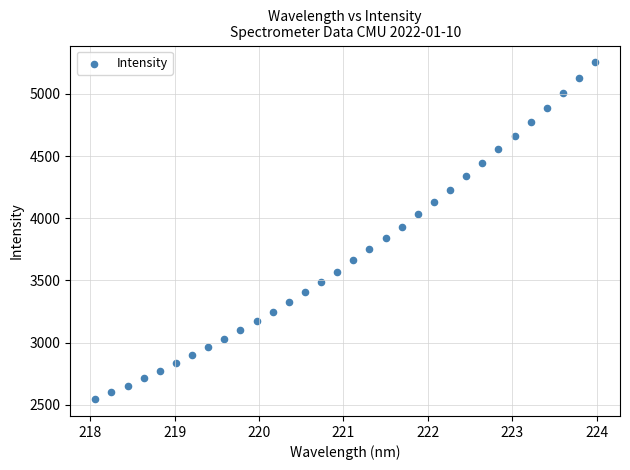

What is the range of Y values (max minus min)?

2708.2